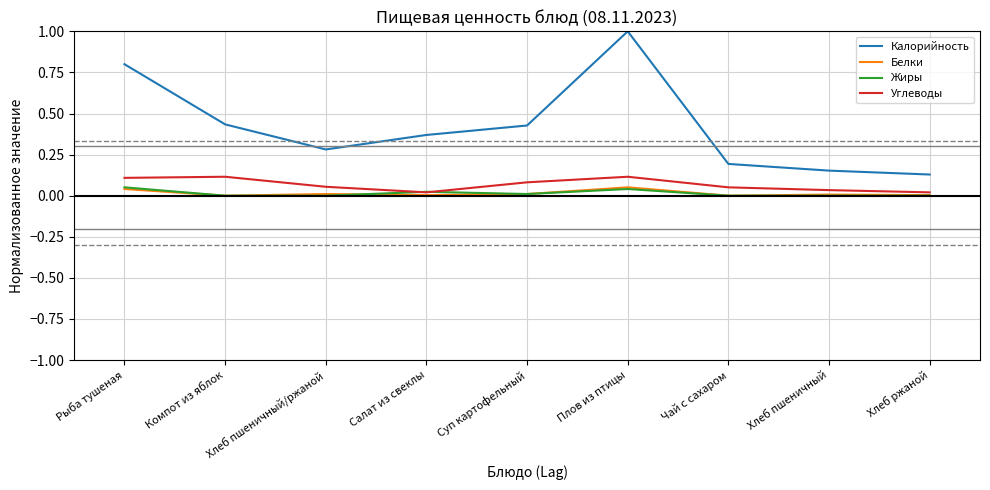

How many series are shown in this chart?

4